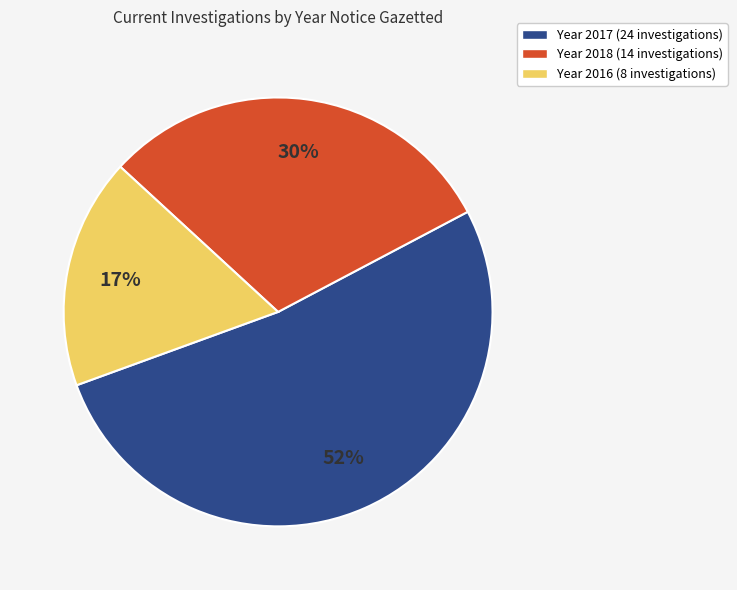

Which has a higher value, Year 2017 (24 investigations) or Year 2016 (8 investigations)?

Year 2017 (24 investigations)